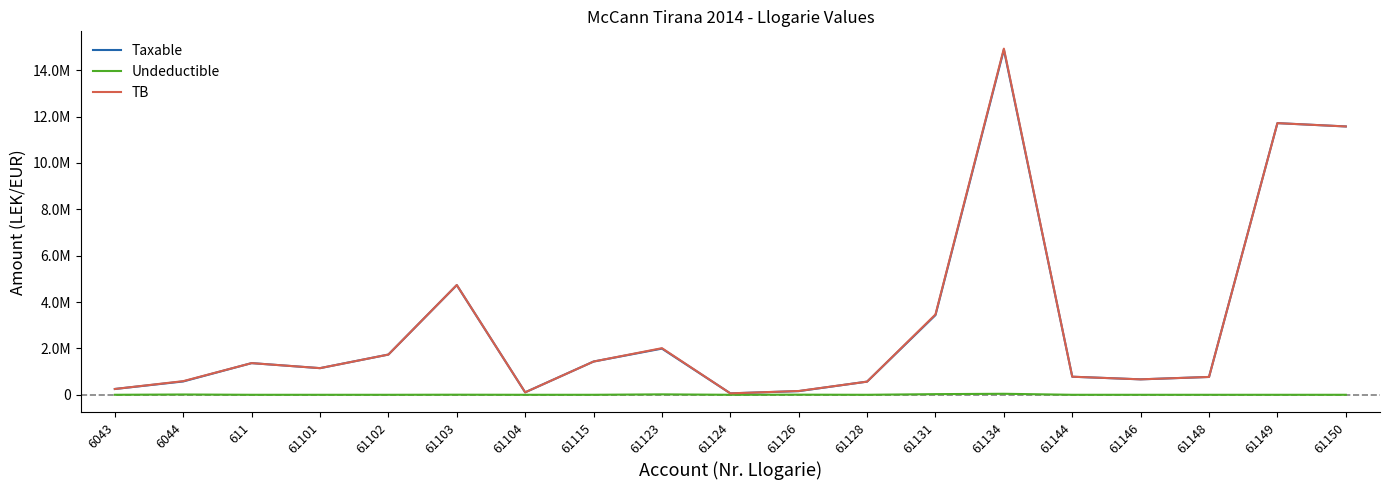

What is the value of the TB point at the 19th from the left?

11574631.1